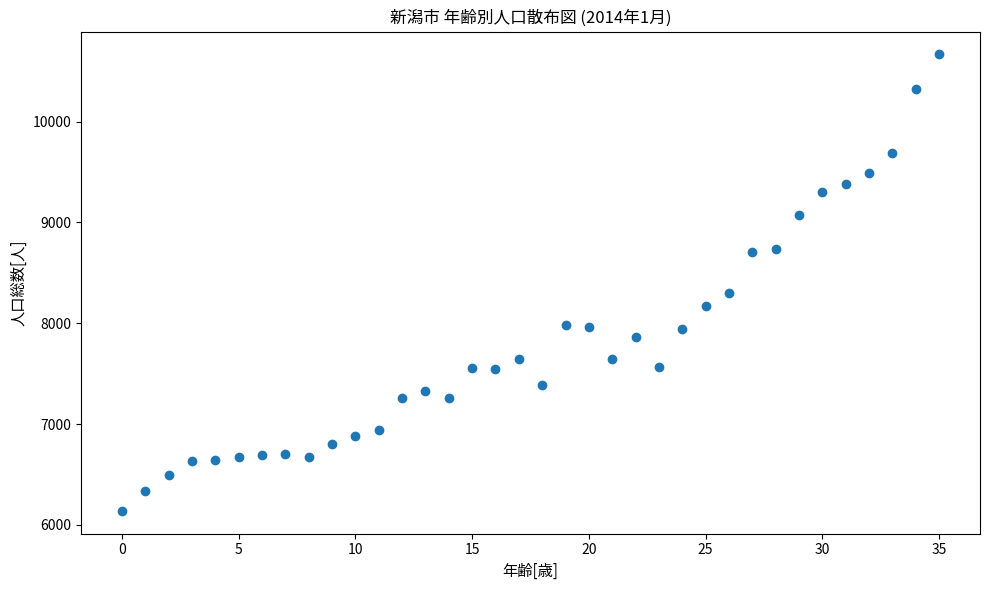

What is the range of Y values (max minus min)?

4527